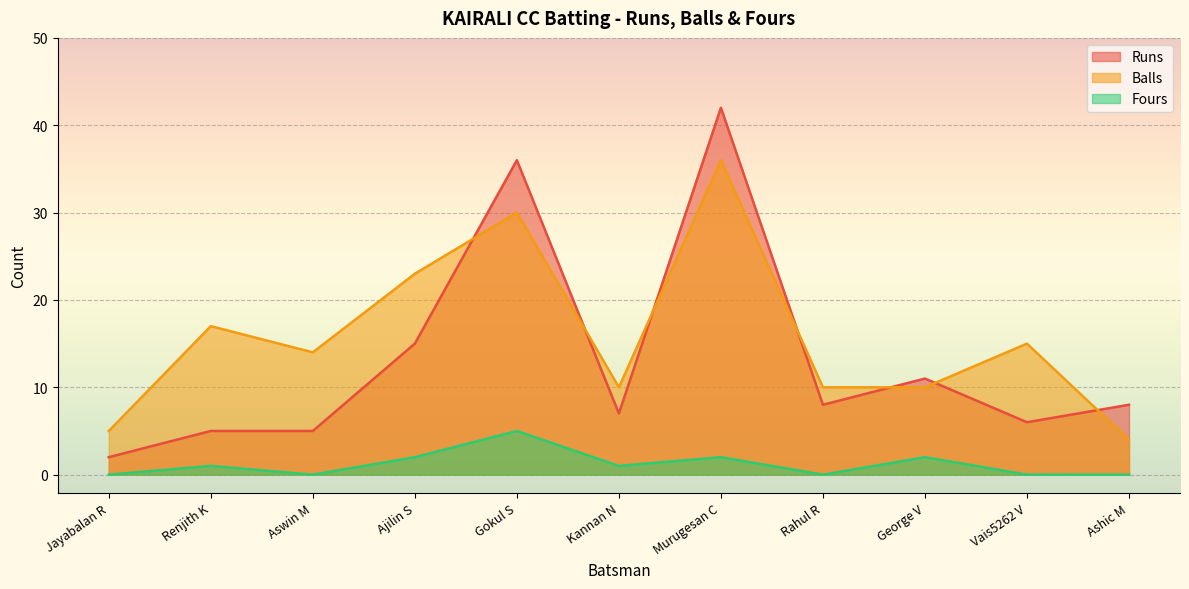

True or false: Fours and Balls intersect in this chart.

False